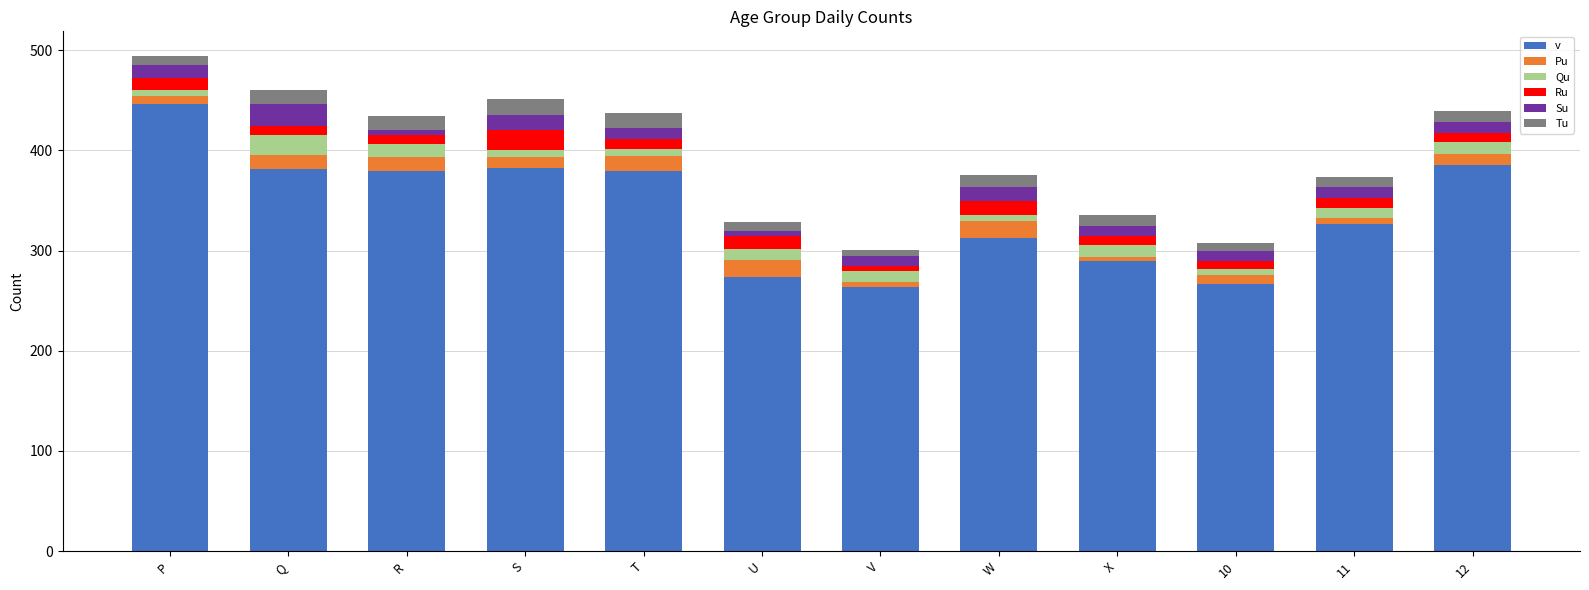

True or false: v has a value of 255 at R.

False